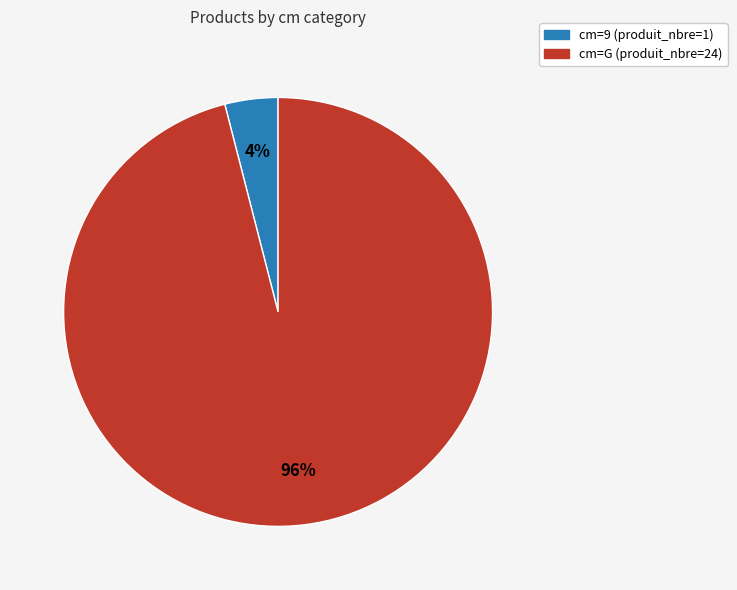

To the nearest percent, what is the difference between the largest and smallest slice percentages?

92%